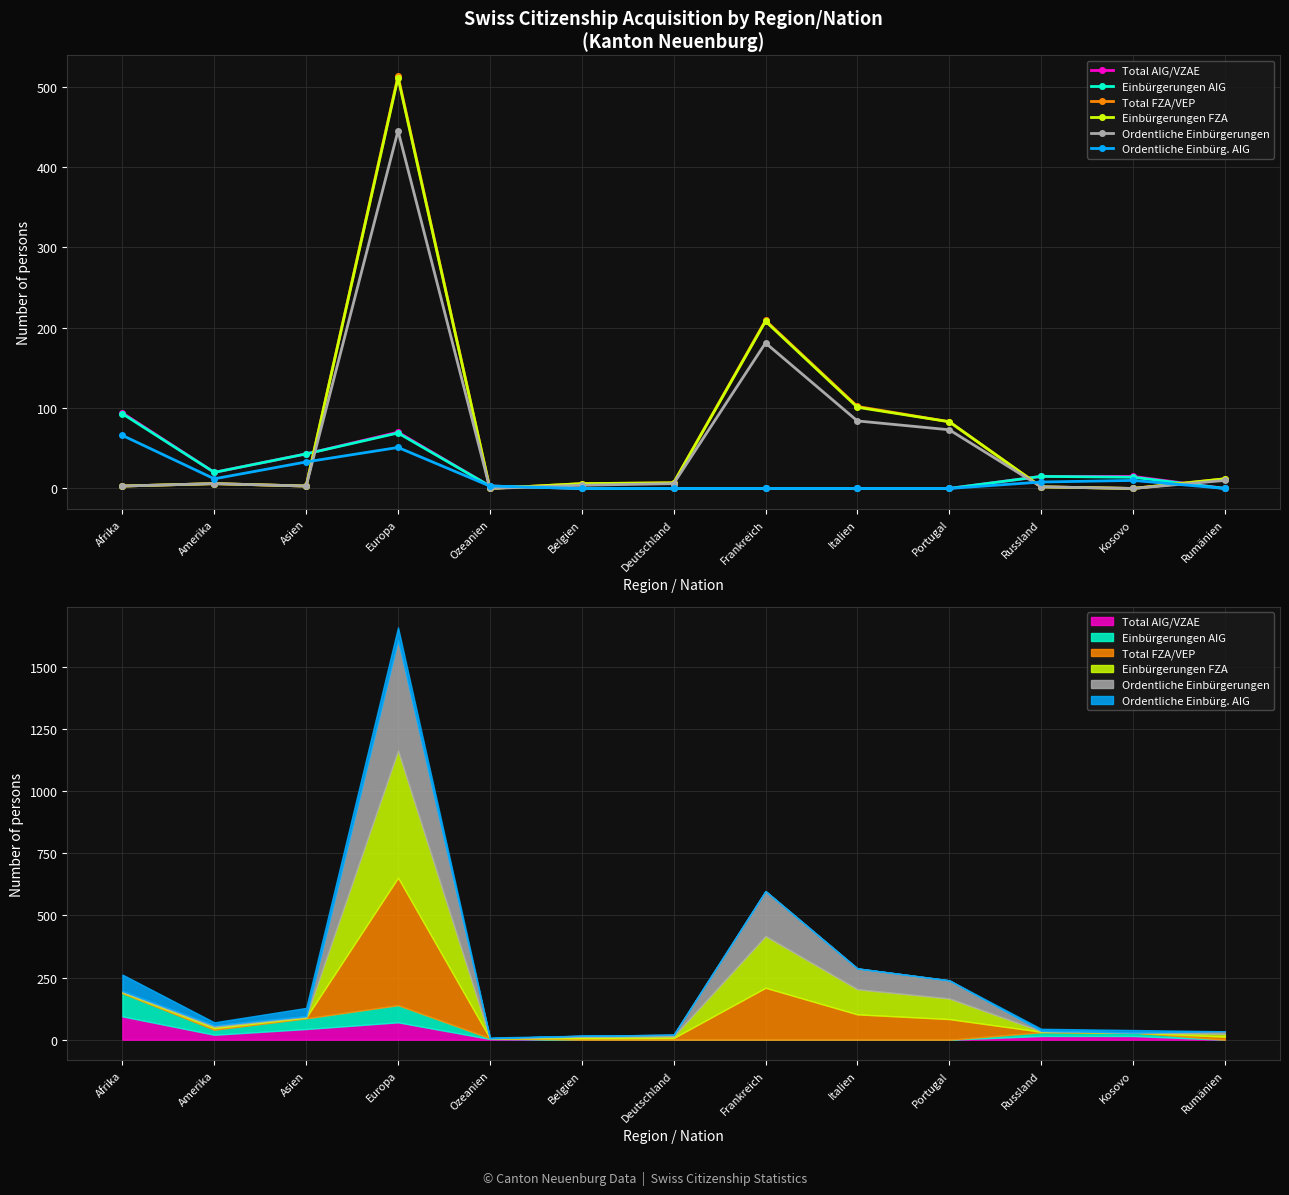

The Total FZA/VEP series shows 792 at Europa. True or false?

False